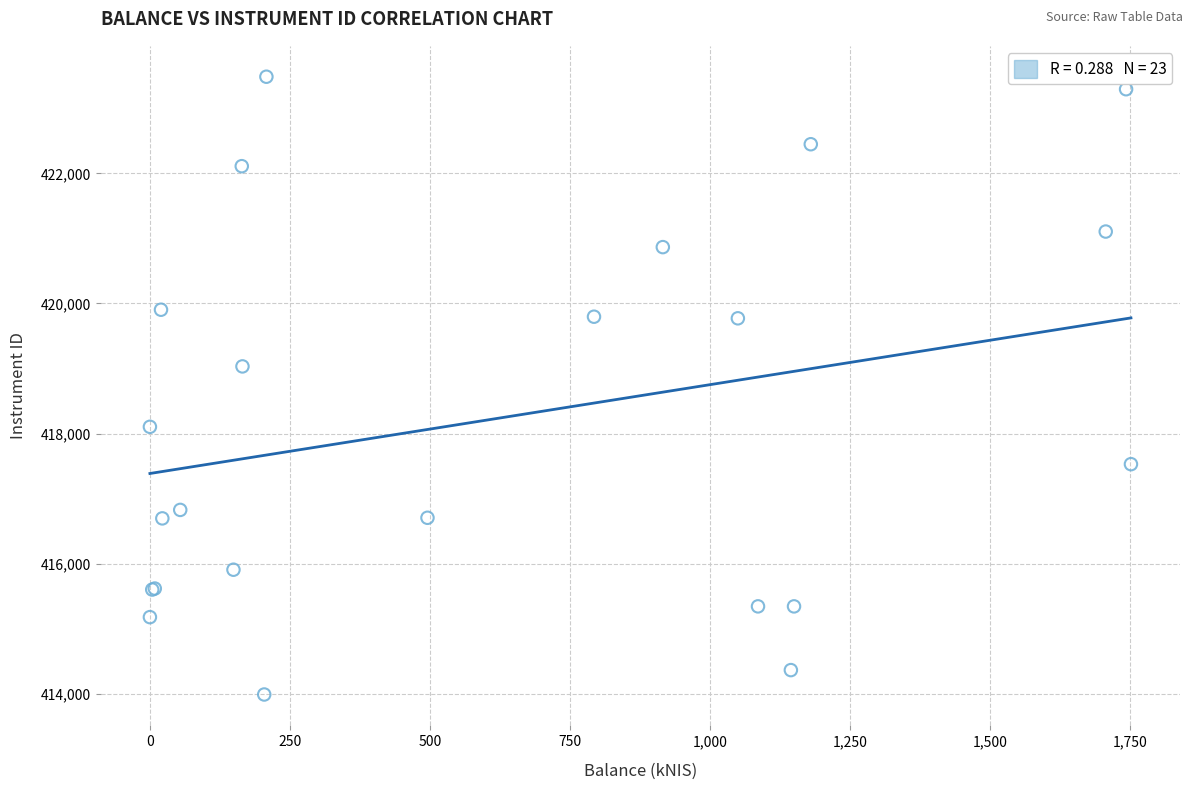

What Y value in the scatter plot is closest to 418737?

419032.6